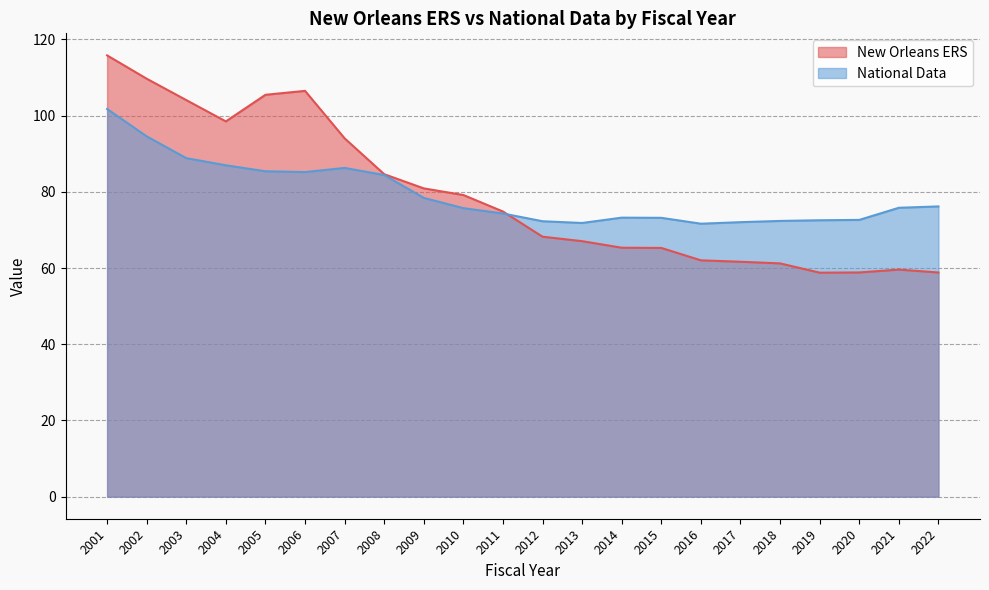

What are all the series names shown in the legend?

New Orleans ERS, National Data